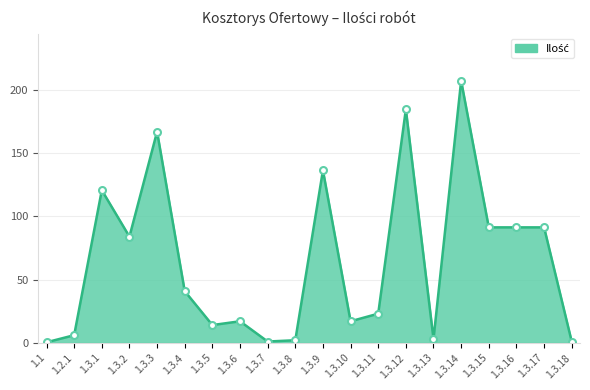

Which label corresponds to the largest value in the chart?

1.3.14